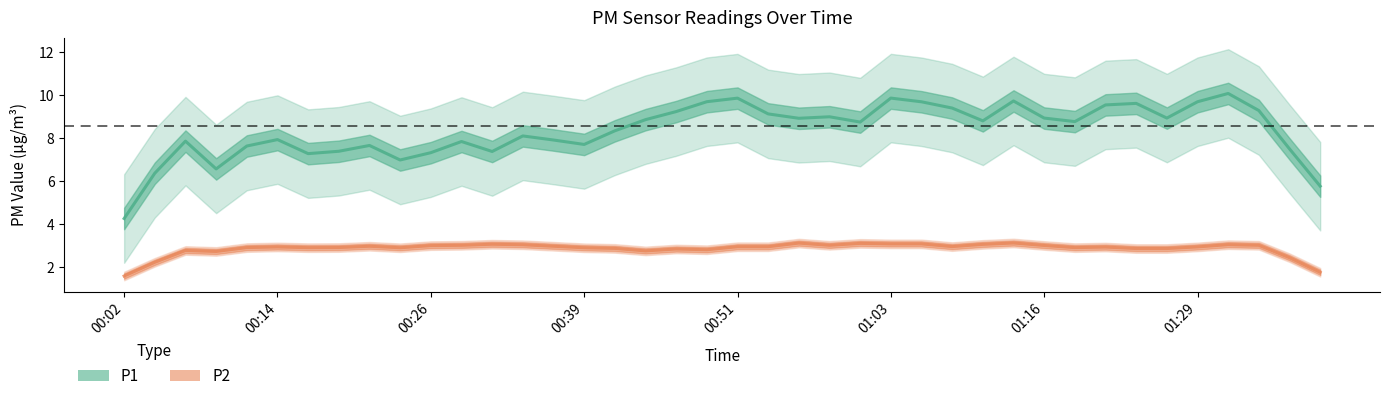

Reading left to right, extract all data points from this chart.

P1: 4.3	6.4	7.9	6.6	7.6	7.9	7.3	7.4	7.7	7.0	7.3	7.8	7.4	8.1	7.9	7.7	8.3	8.9	9.2	9.7	9.9	9.1	8.9	9.0	8.7	9.9	9.7	9.4	8.8	9.7	8.9	8.8	9.5	9.6	8.9	9.7	10.1	9.3	7.5	5.8
P2: 1.6	2.2	2.8	2.7	2.9	2.9	2.9	2.9	3.0	2.9	3.0	3.0	3.1	3.0	3.0	2.9	2.9	2.7	2.8	2.8	2.9	2.9	3.1	3.0	3.1	3.1	3.1	2.9	3.1	3.1	3.0	2.9	2.9	2.9	2.9	2.9	3.0	3.0	2.4	1.8